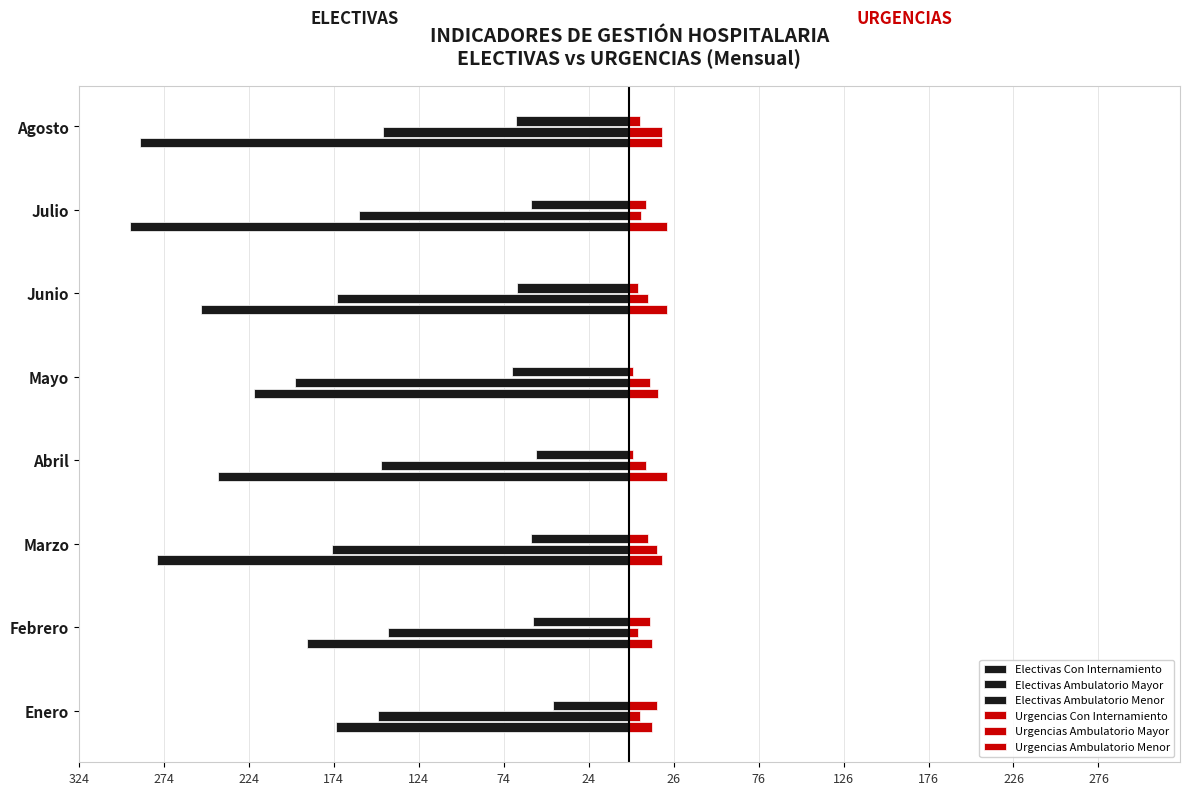

What is the value of the Urgencias Ambulatorio Mayor bar at the 3rd from the left?

16